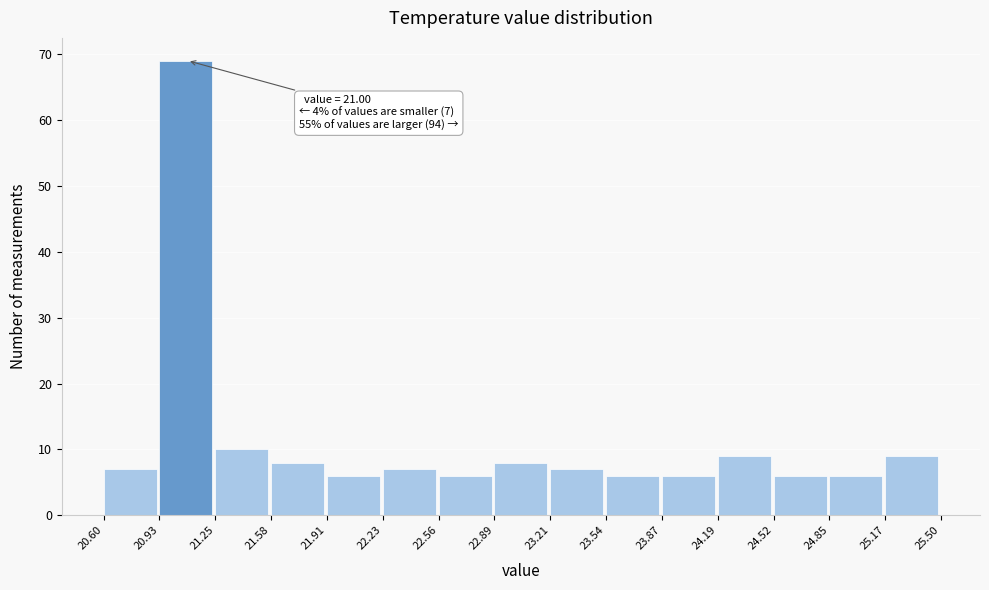

Which range on the x-axis has the tallest bar?

20.93 to 21.25